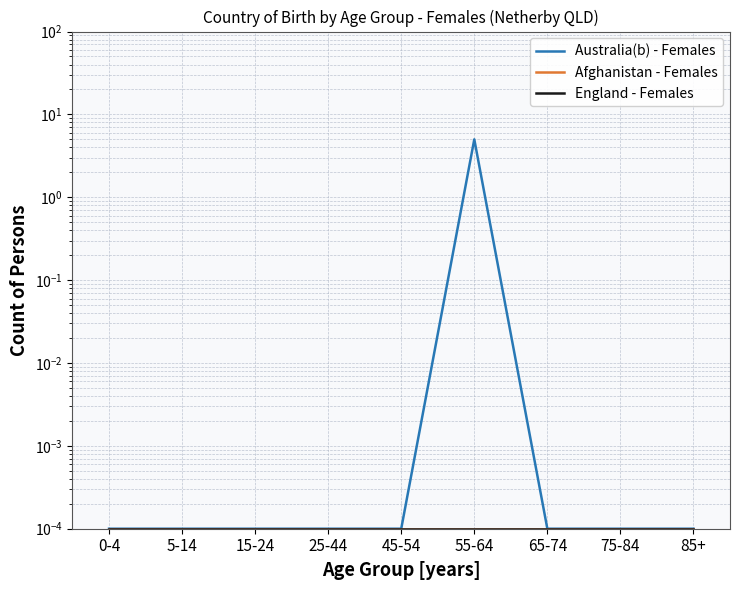

Reading left to right, what are all the values shown in this chart?

Australia(b) - Females: 0.0	0.0	0.0	0.0	0.0	5.0	0.0	0.0	0.0
Afghanistan - Females: 0.0	0.0	0.0	0.0	0.0	0.0	0.0	0.0	0.0
England - Females: 0.0	0.0	0.0	0.0	0.0	0.0	0.0	0.0	0.0